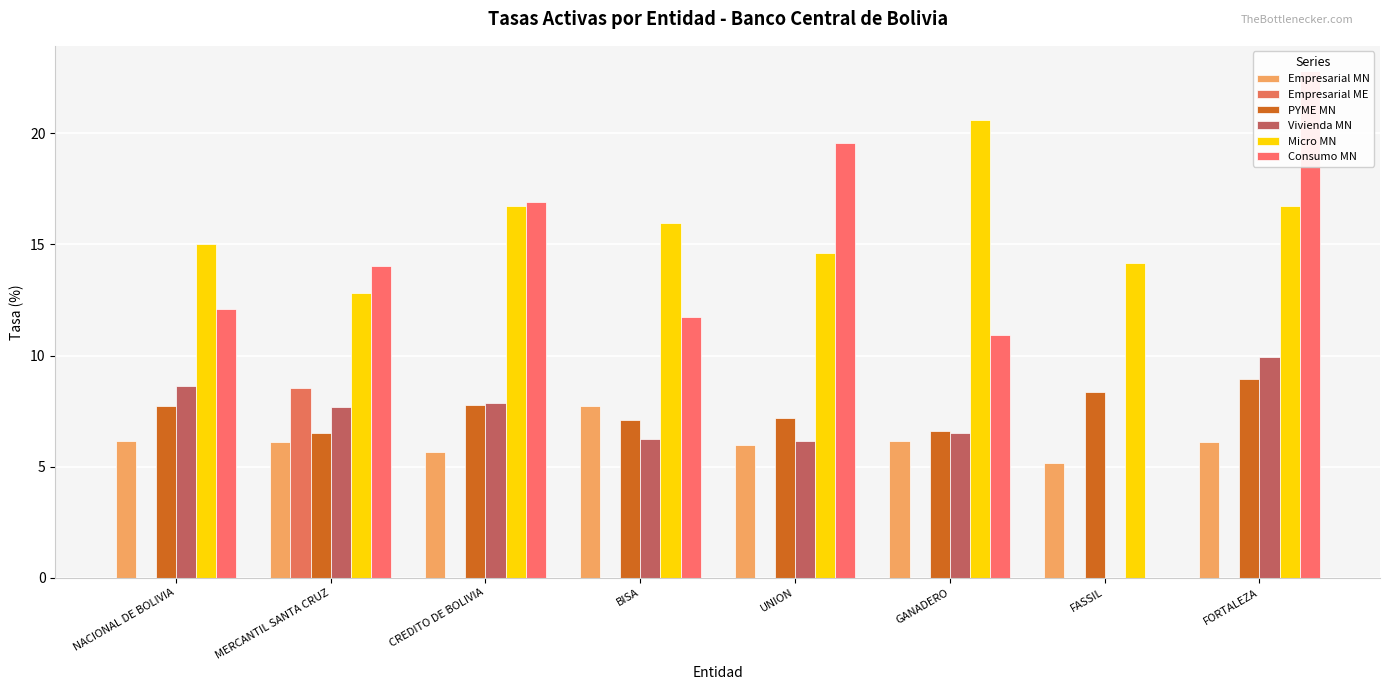

Does the chart contain any negative values?

No